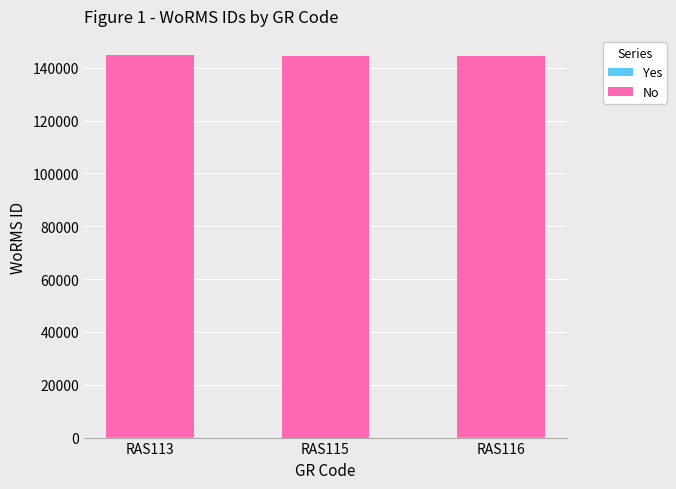

Are the bars horizontal?

No